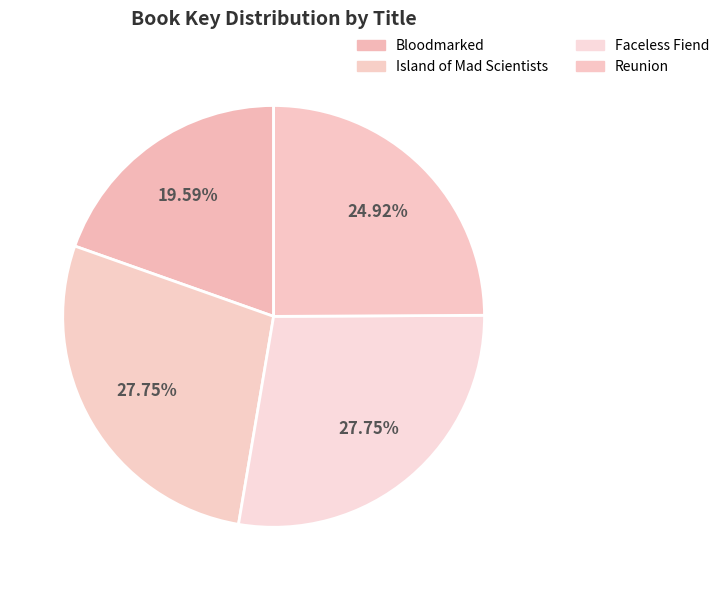

Is it true that Faceless Fiend is 17% of the pie?

False